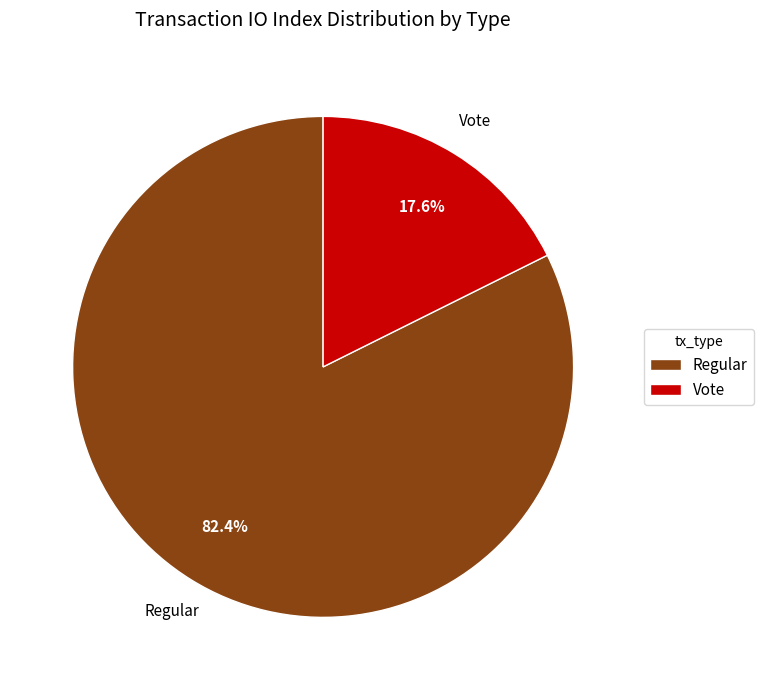

How many segments does this pie chart have?

2